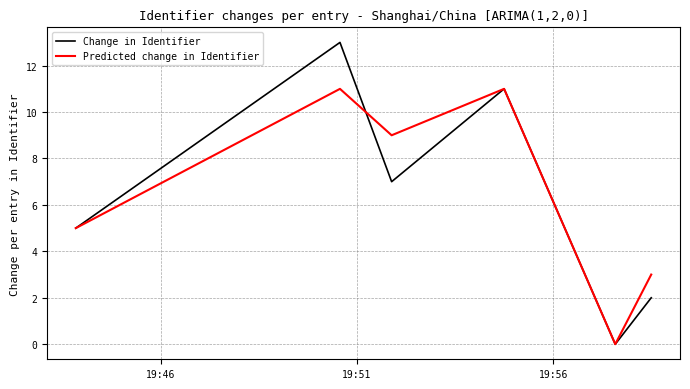

Count the Predicted change in Identifier values in the range 3 to 11.

5